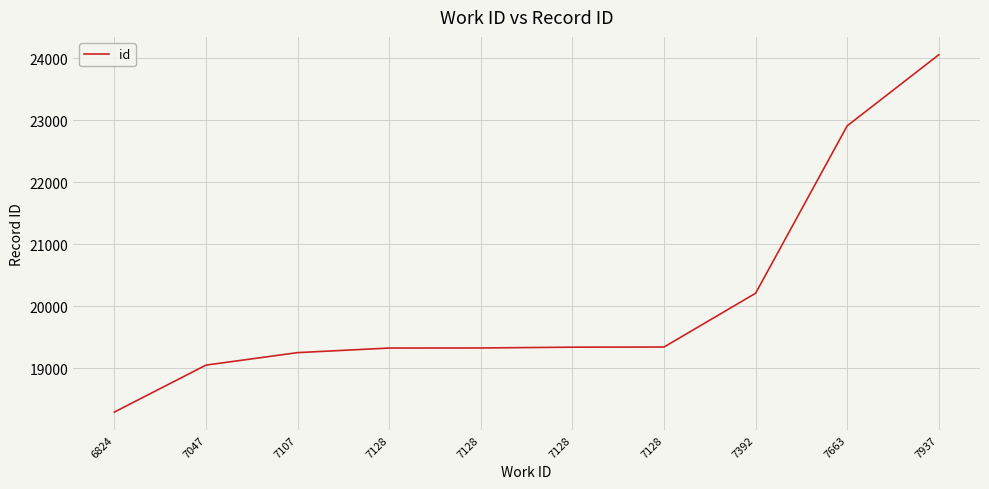

Does the chart have visible grid lines?

Yes